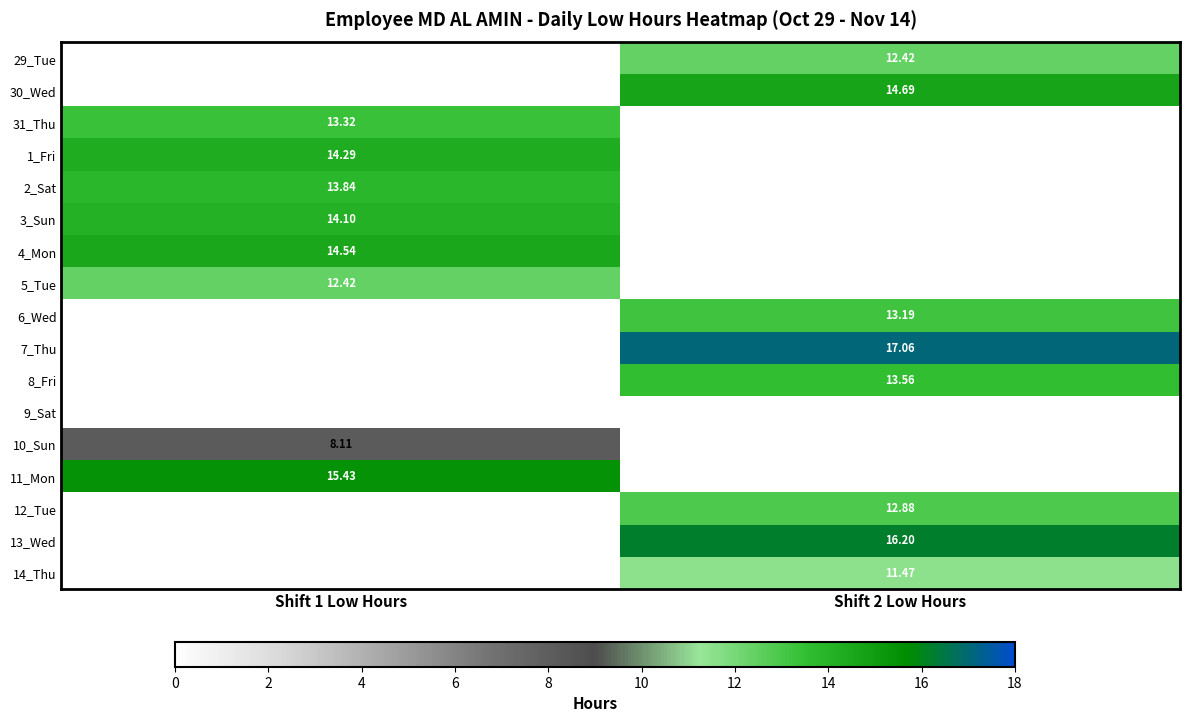

What is the difference between the 12_Tue values at Shift 2 Low Hours and Shift 1 Low Hours?

12.9